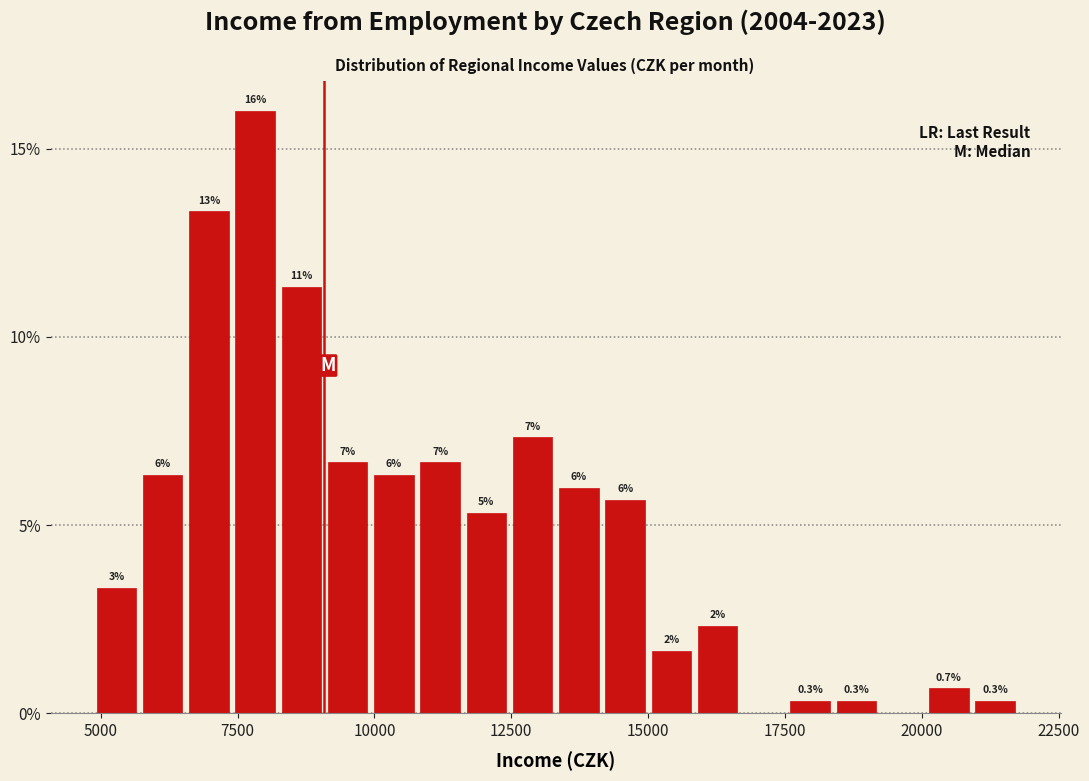

Around what value on the x-axis is the tallest bar? Give the approximate position of its centre, as read against the axis.

8000